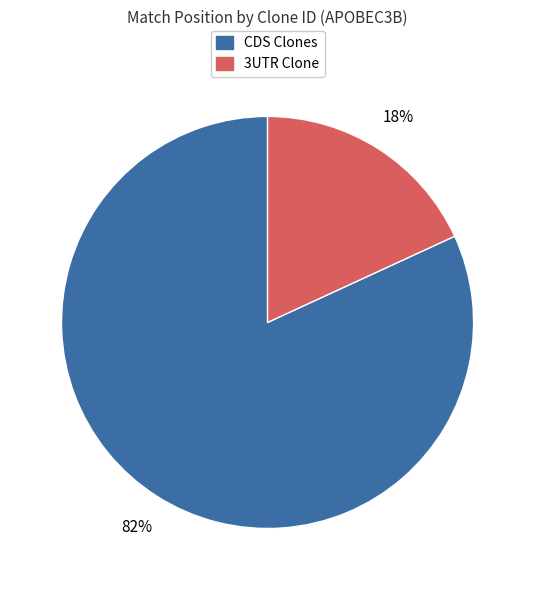

How many slices are in this pie chart?

2